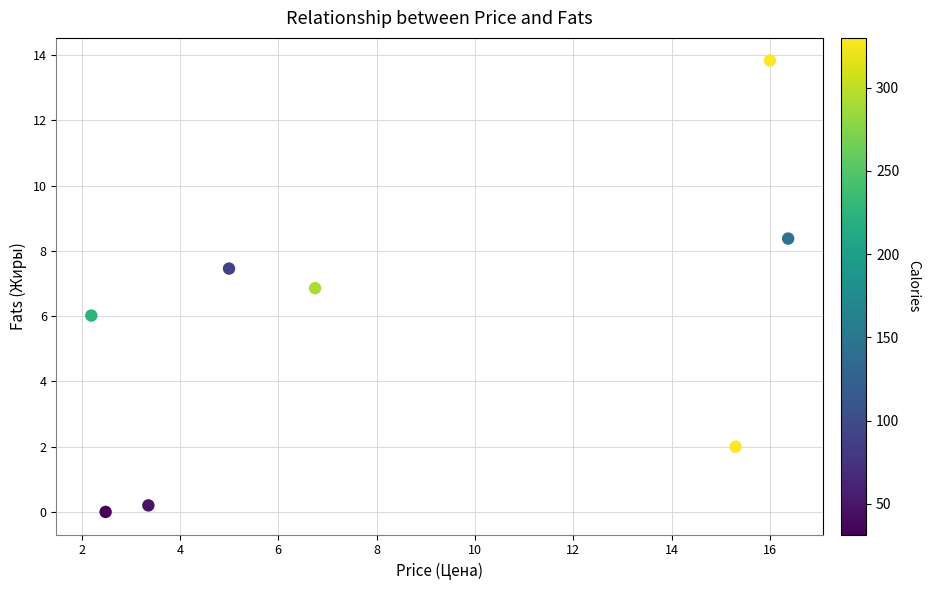

What is the average Y value?

5.6